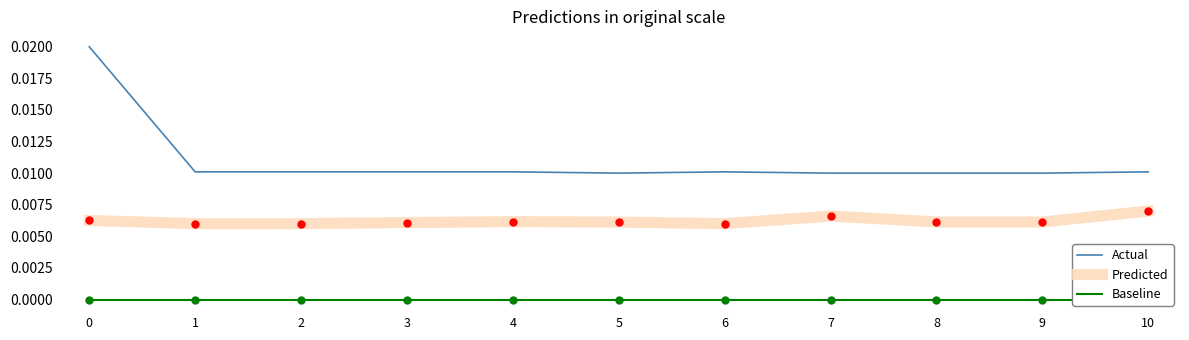

True or false: Actual has a value of 0.0 at 4.

False